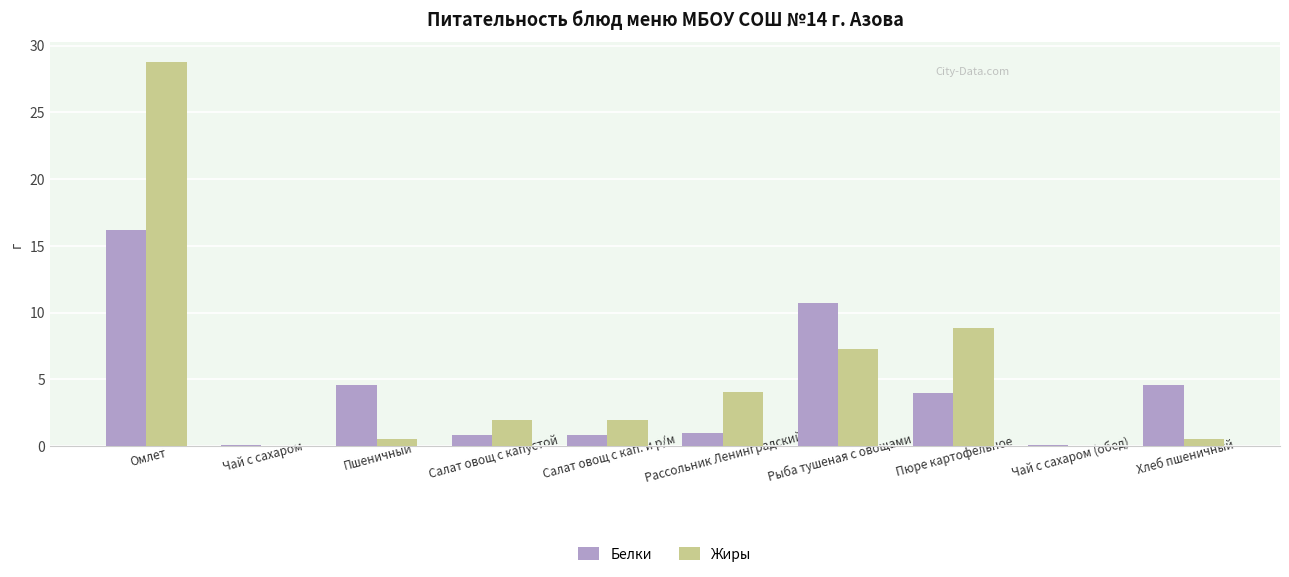

The Жиры series shows 6.6 at Рассольник Ленинградский. True or false?

False